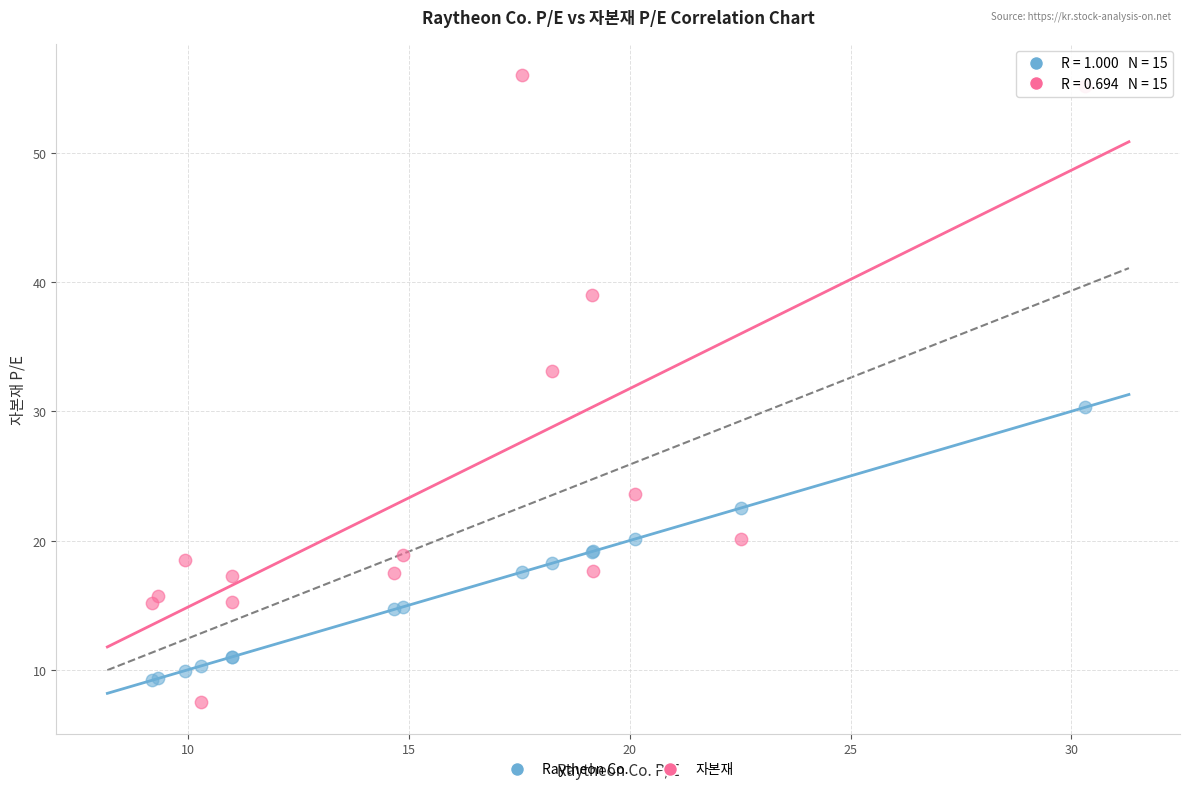

Across all series, what Y value is closest to 31?

30.3